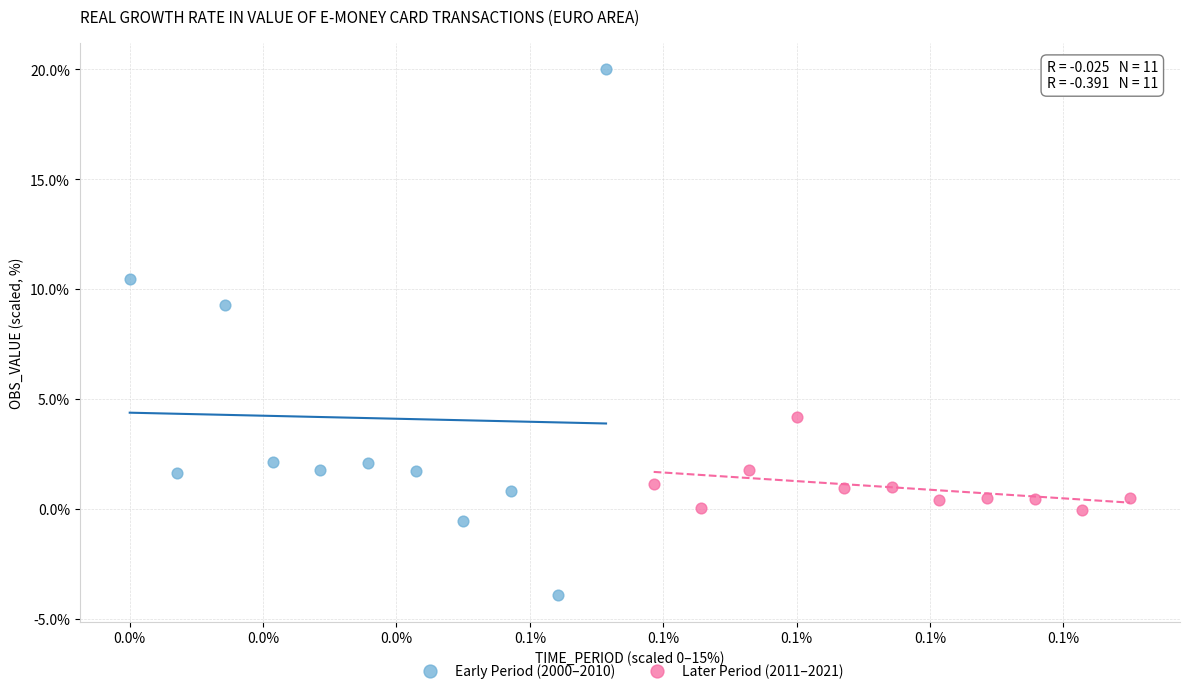

Which series has the largest Y range (max minus min)?

Early Period (2000–2010)